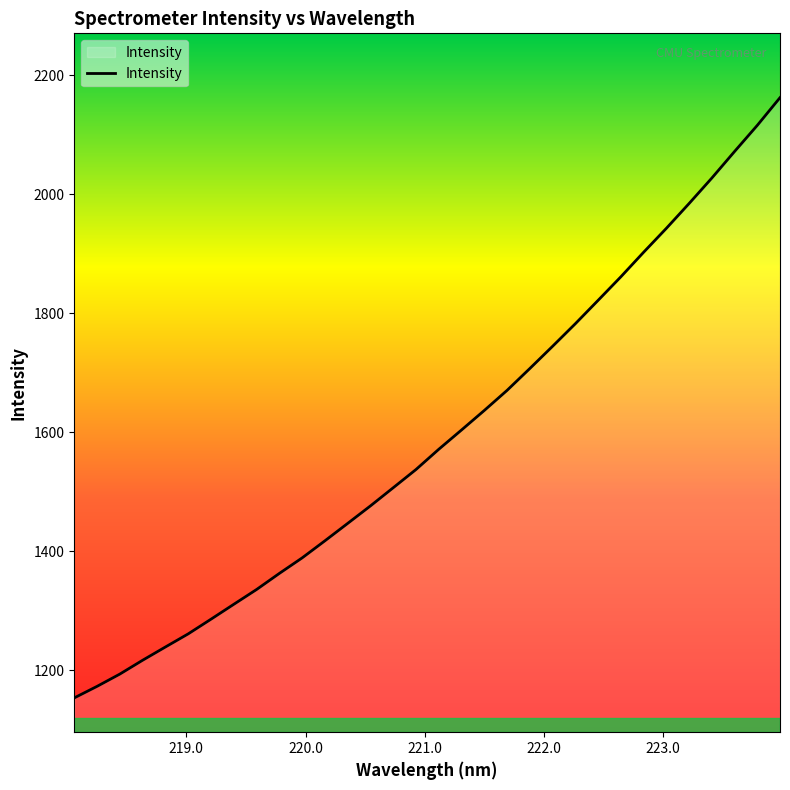

What is the difference between the maximum and minimum values?

1008.9